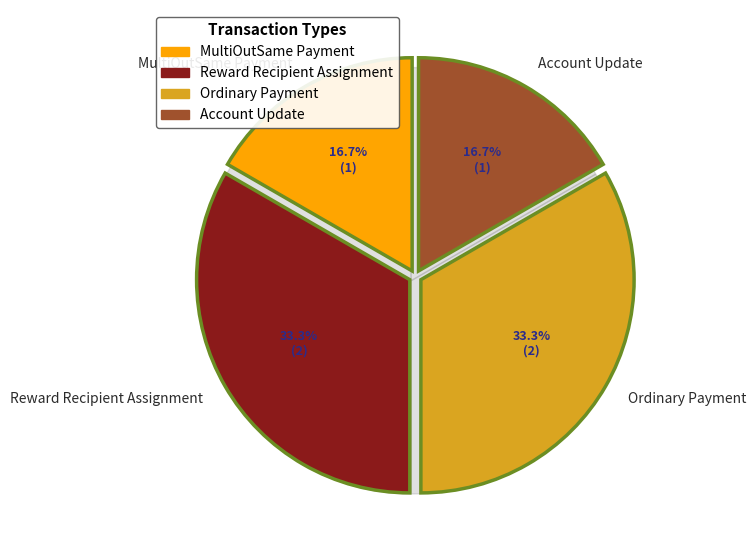

The Account Update slice represents 30% of the pie. True or false?

False